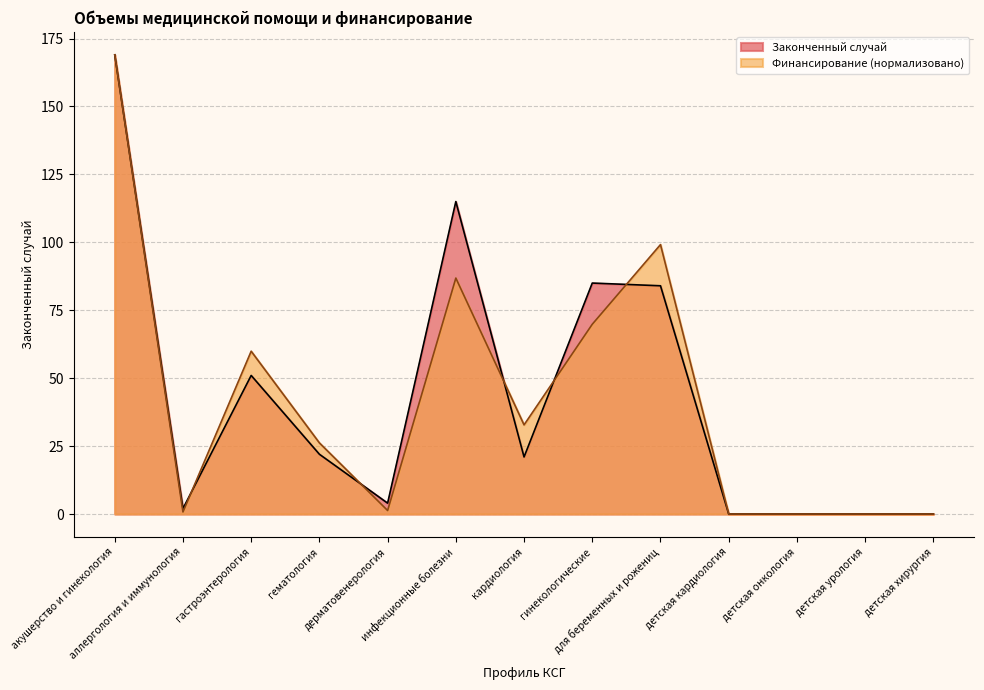

Reading left to right, what are all the values shown in this chart?

Законченный случай: акушерство и гинекология=169.0	аллергология и иммунология=2.0	гастроэнтерология=51.0	гематология=22.0	дерматовенерология=4.0	инфекционные болезни=115.0	кардиология=21.0	гинекологические=85.0	для беременных и рожениц=84.0	детская кардиология=0.0	детская онкология=0.0	детская урология=0.0	детская хирургия=0.0
Финансирование, руб.: акушерство и гинекология=169.0	аллергология и иммунология=0.8	гастроэнтерология=59.9	гематология=26.2	дерматовенерология=1.3	инфекционные болезни=86.8	кардиология=32.8	гинекологические=69.8	для беременных и рожениц=99.2	детская кардиология=0.0	детская онкология=0.0	детская урология=0.0	детская хирургия=0.0